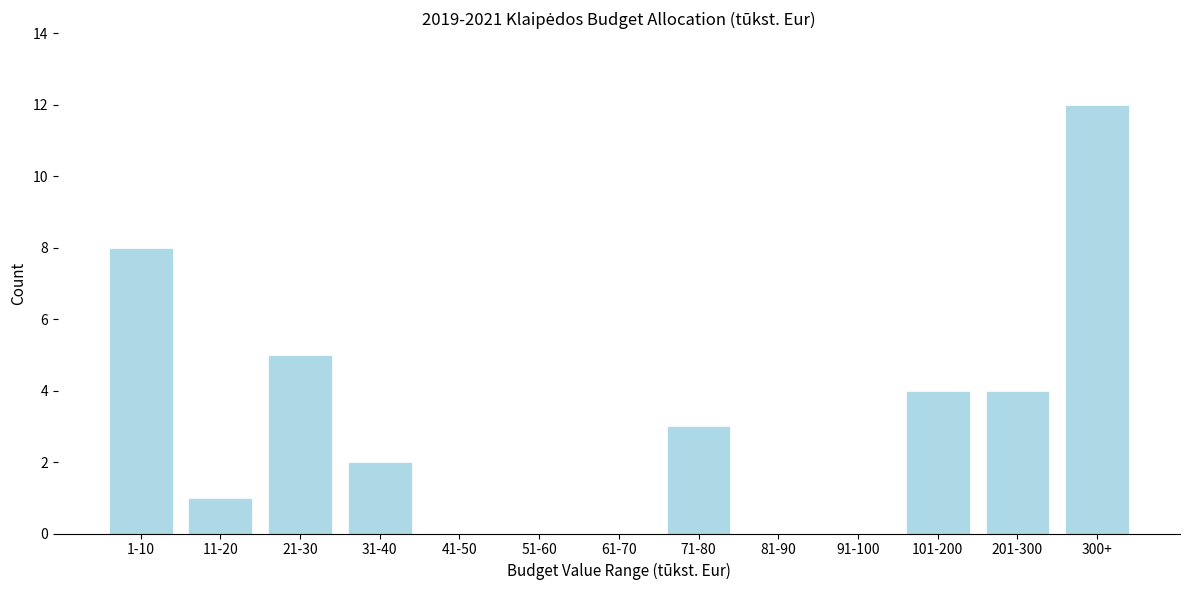

Reading right to left, extract all data points from this chart.

300+=12	201-300=4	101-200=4	91-100=0	81-90=0	71-80=3	61-70=0	51-60=0	41-50=0	31-40=2	21-30=5	11-20=1	1-10=8